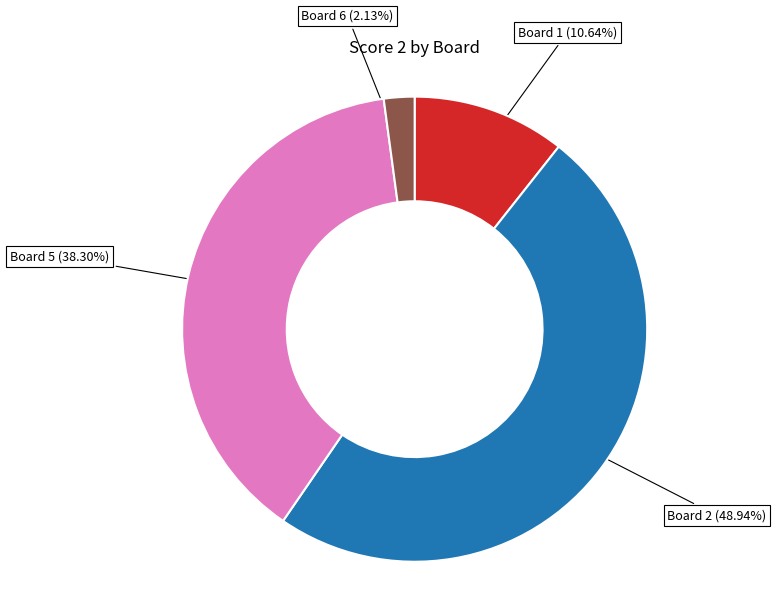

How many slices are in this pie chart?

4